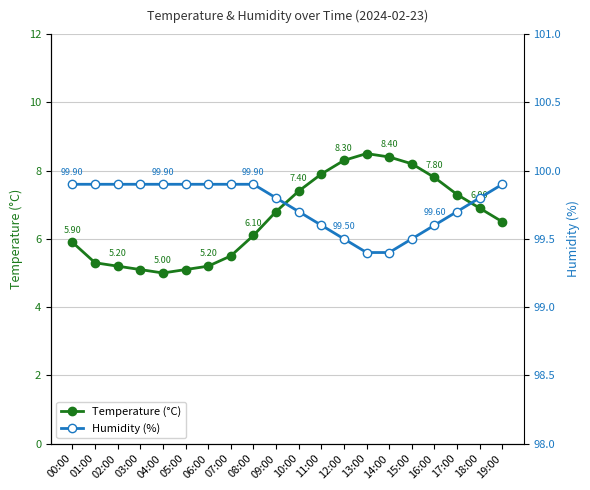

How many Humidity (%) values are between 99 and 100?

20